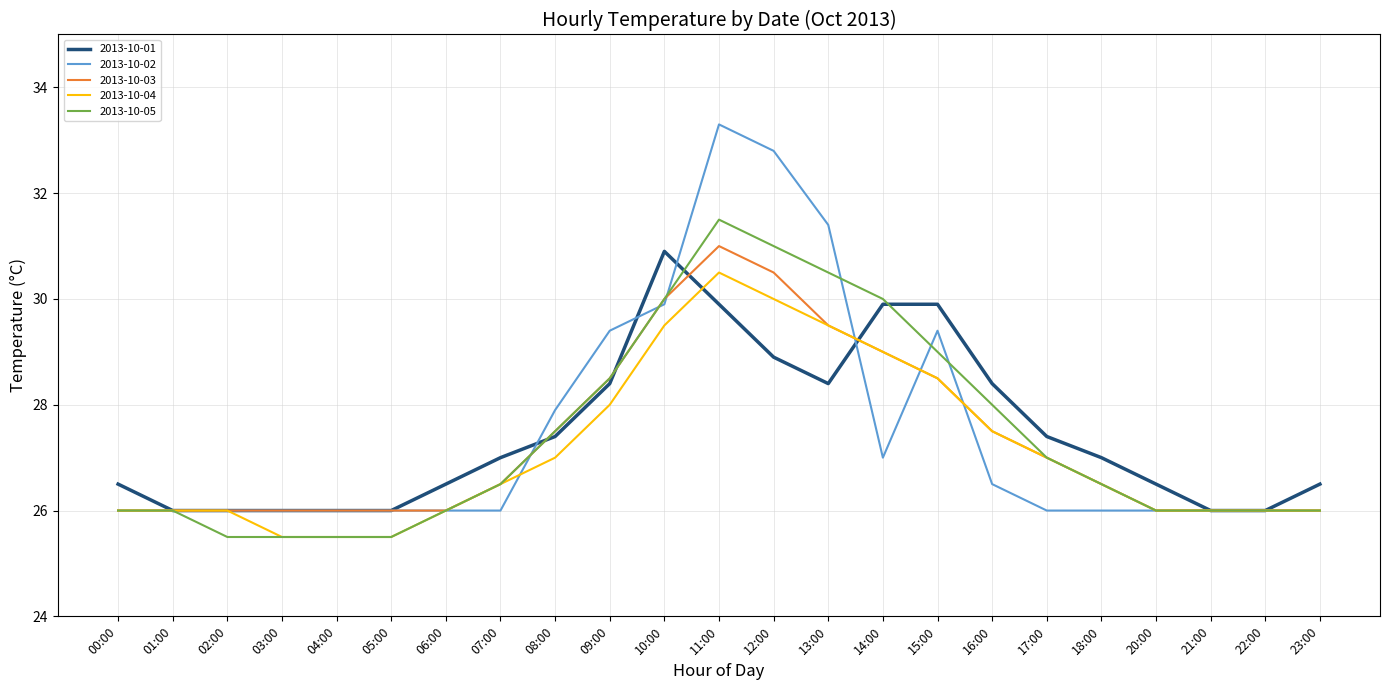

Is the value of 2013-10-05 at 23:00 greater than the value of 2013-10-02 at 13:00?

No